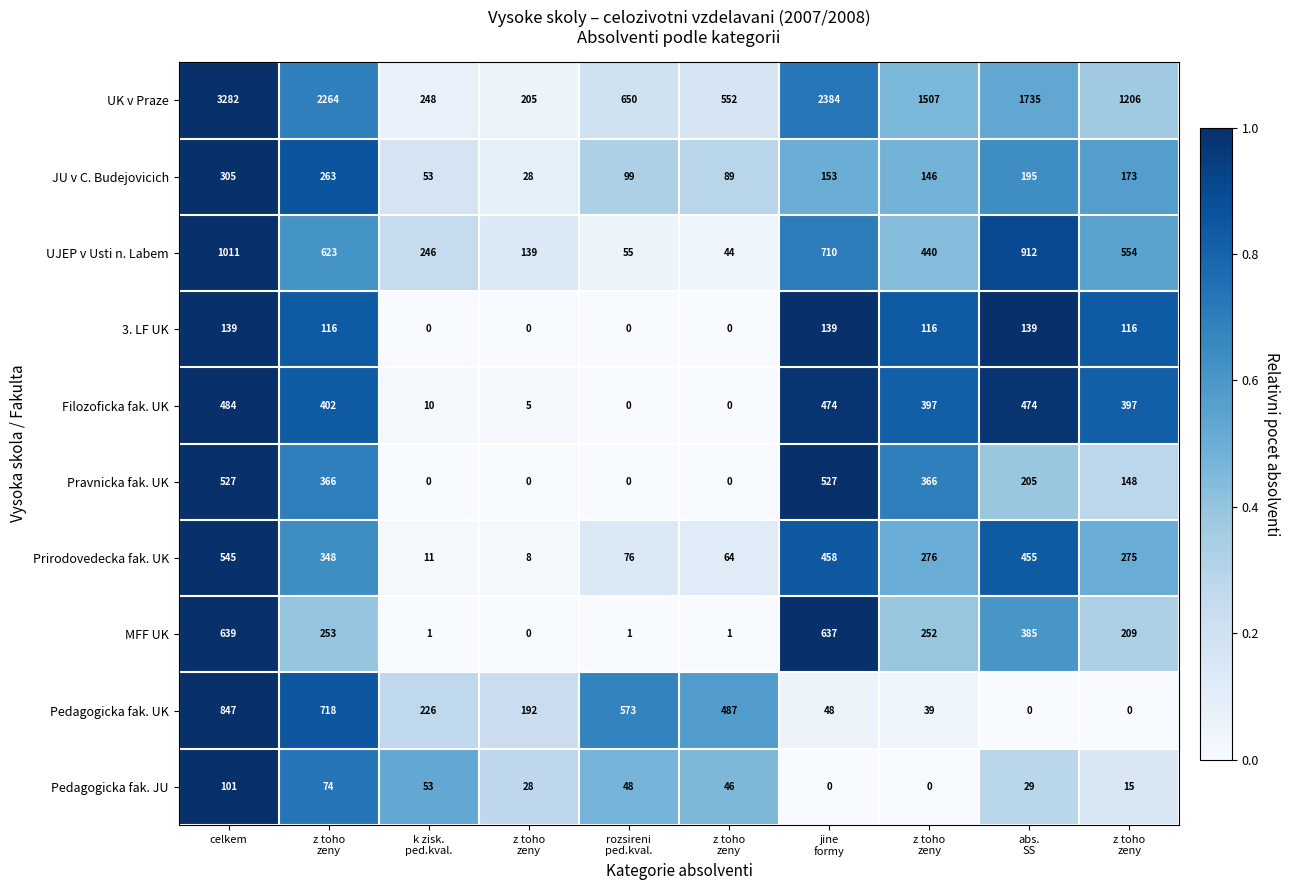

Which series has the largest range (max minus min)?

UK v Praze